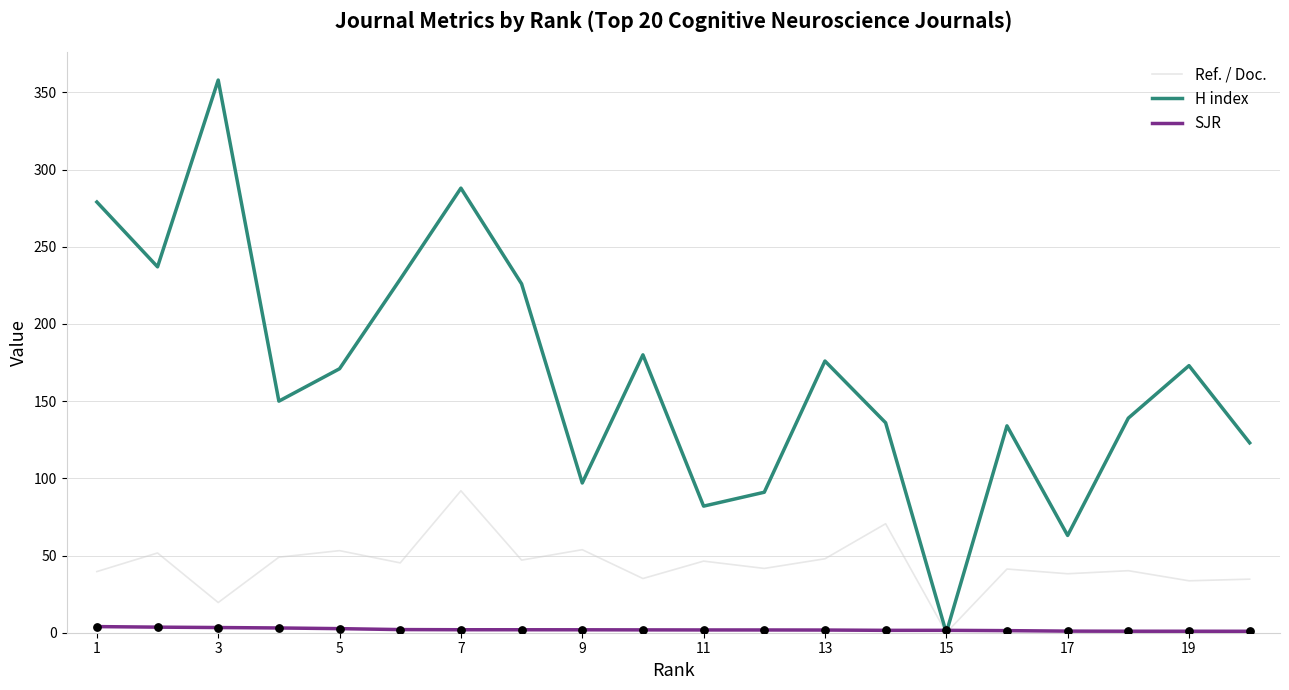

Which series has the largest total across all categories?

H index